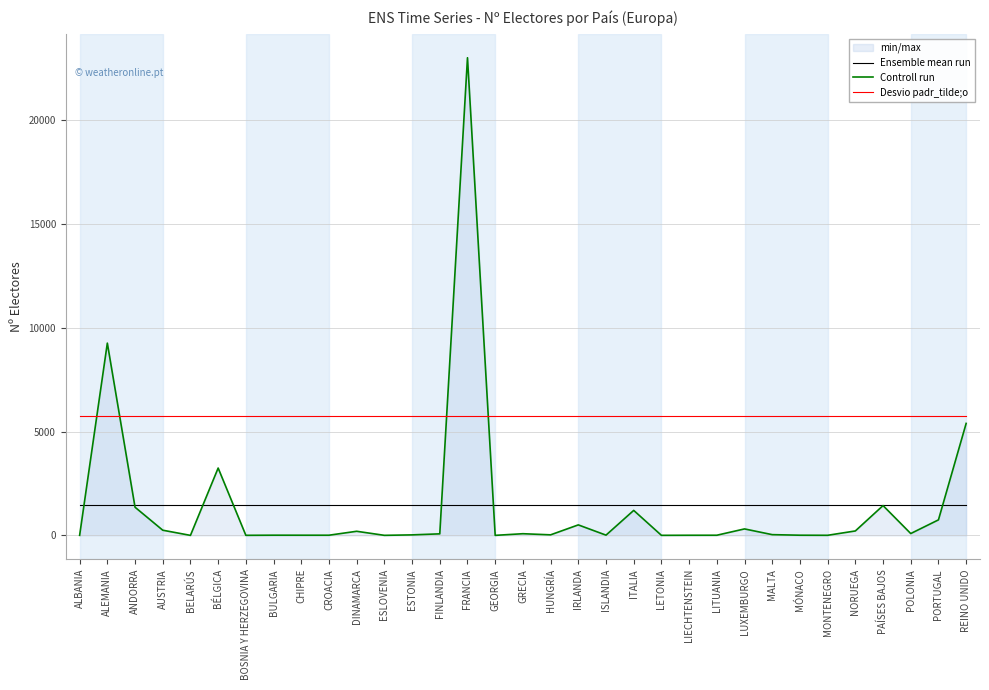

The value of Controll run at ESTONIA is 10.6. True or false?

False